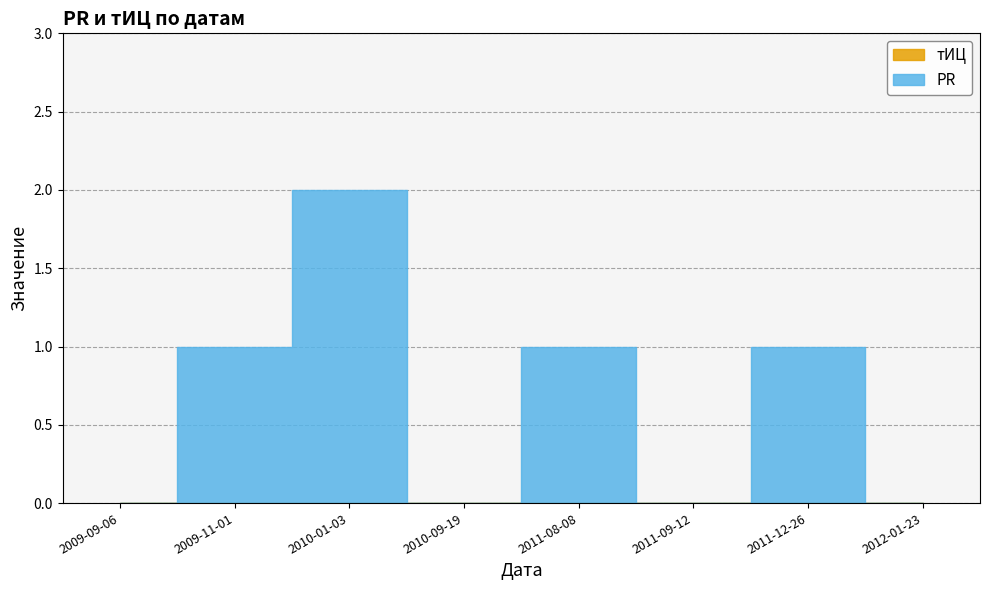

Reading right to left, list all the values displayed in this chart.

PR: 2012-01-23=0	2011-12-26=1	2011-09-12=0	2011-08-08=1	2010-09-19=0	2010-01-03=2	2009-11-01=1	2009-09-06=0
тИЦ: 2012-01-23=0	2011-12-26=0	2011-09-12=0	2011-08-08=0	2010-09-19=0	2010-01-03=0	2009-11-01=0	2009-09-06=0